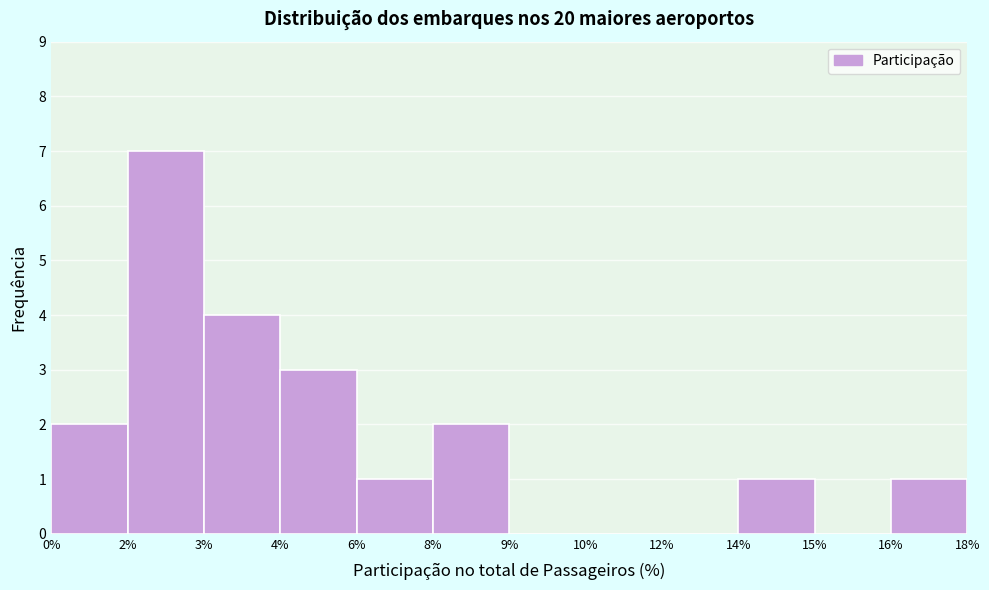

Reading right to left, transcribe all the data shown in this chart.

16%=1	15%=0	14%=1	12%=0	10%=0	9%=0	8%=2	6%=1	4%=3	3%=4	2%=7	0%=2